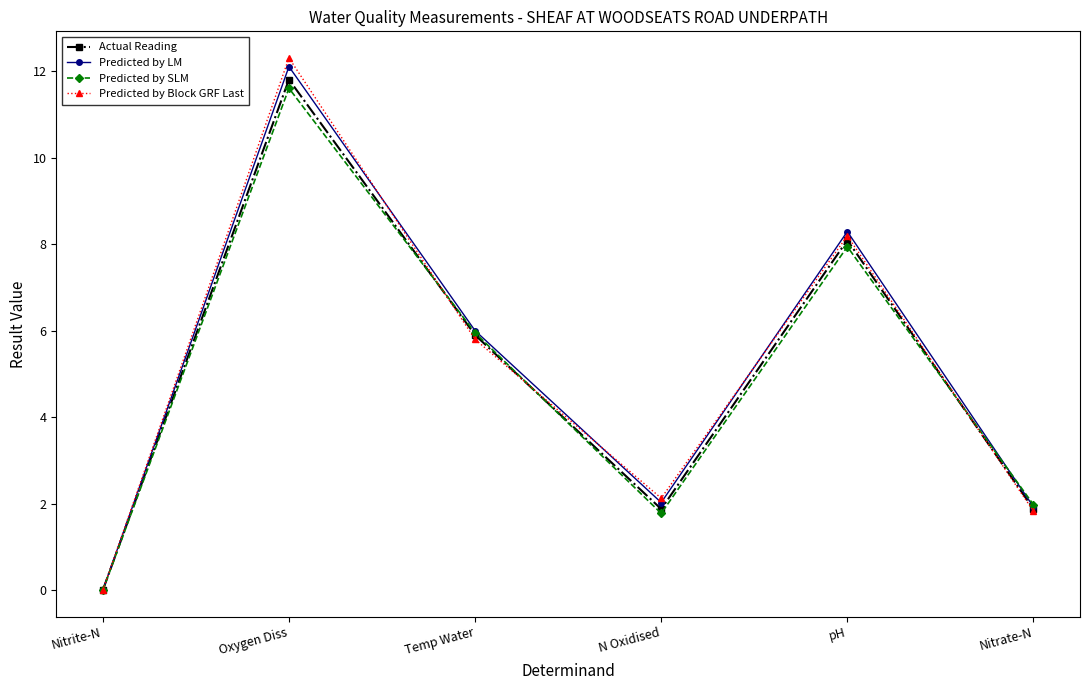

How many categories are shown in the chart?

6